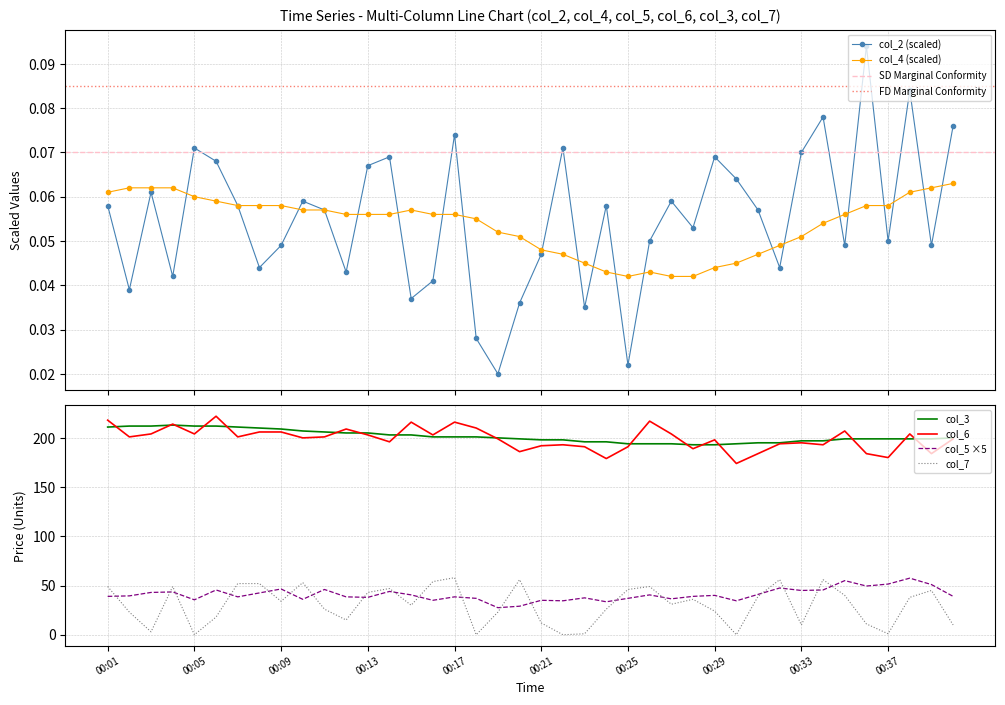

At which category is the sum across all series the highest?

00:04